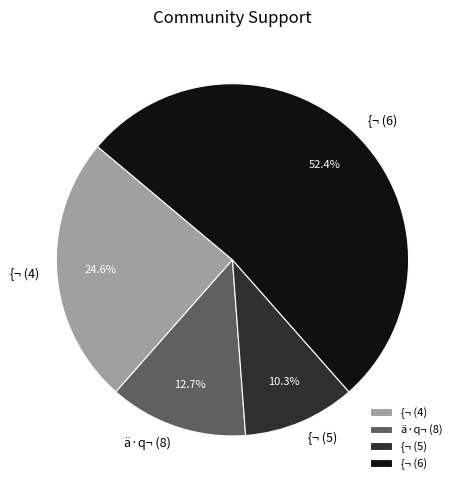

The {¬ (6) slice represents 67% of the pie. True or false?

False